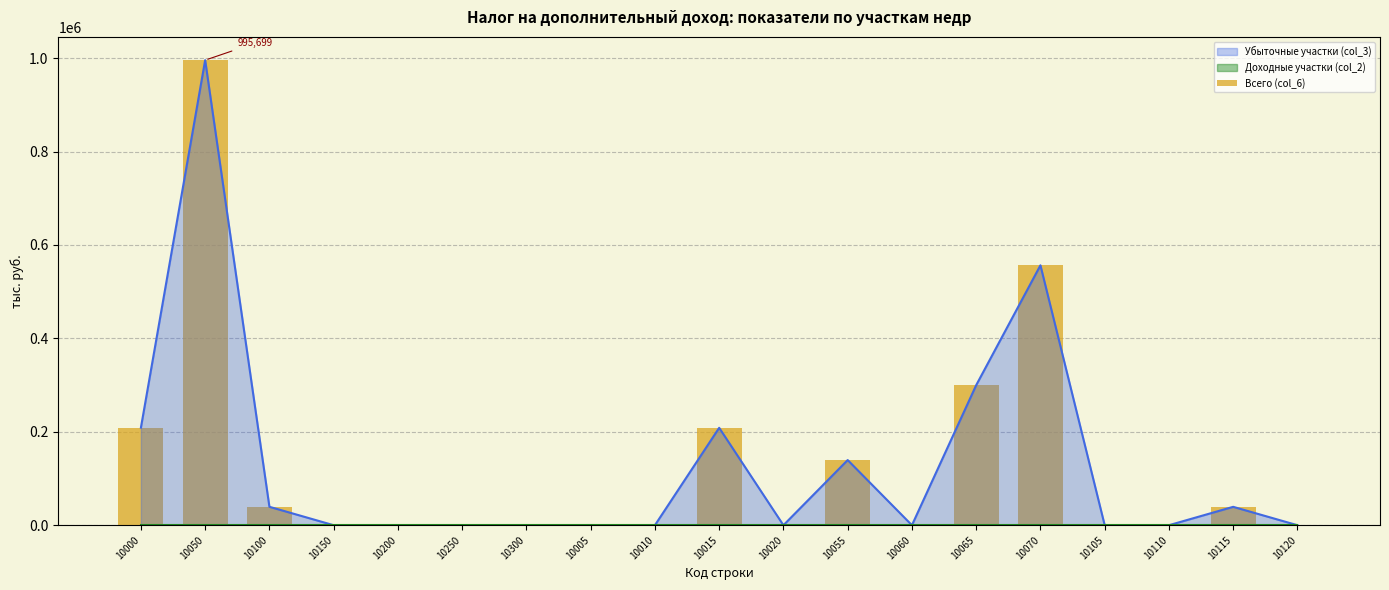

Does the chart contain any negative values?

No